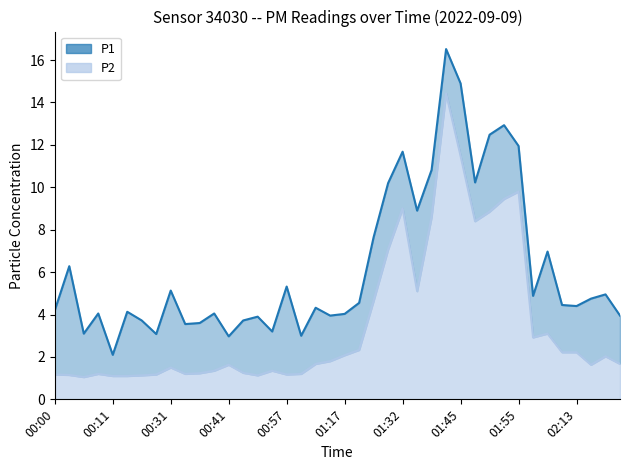

Between 01:43 and 00:17, which is larger?

01:43